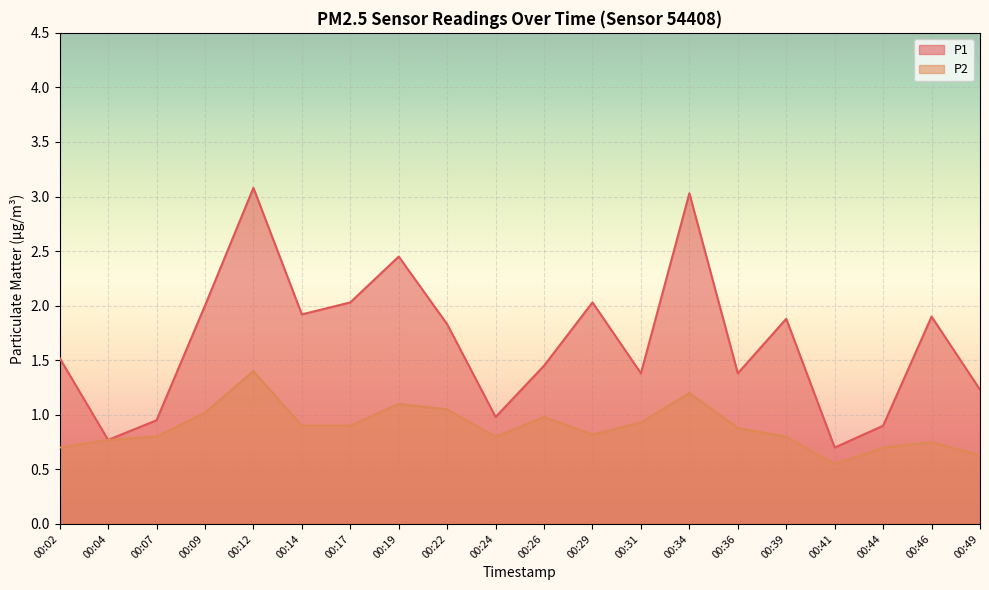

True or false: P2 and P1 intersect in this chart.

False